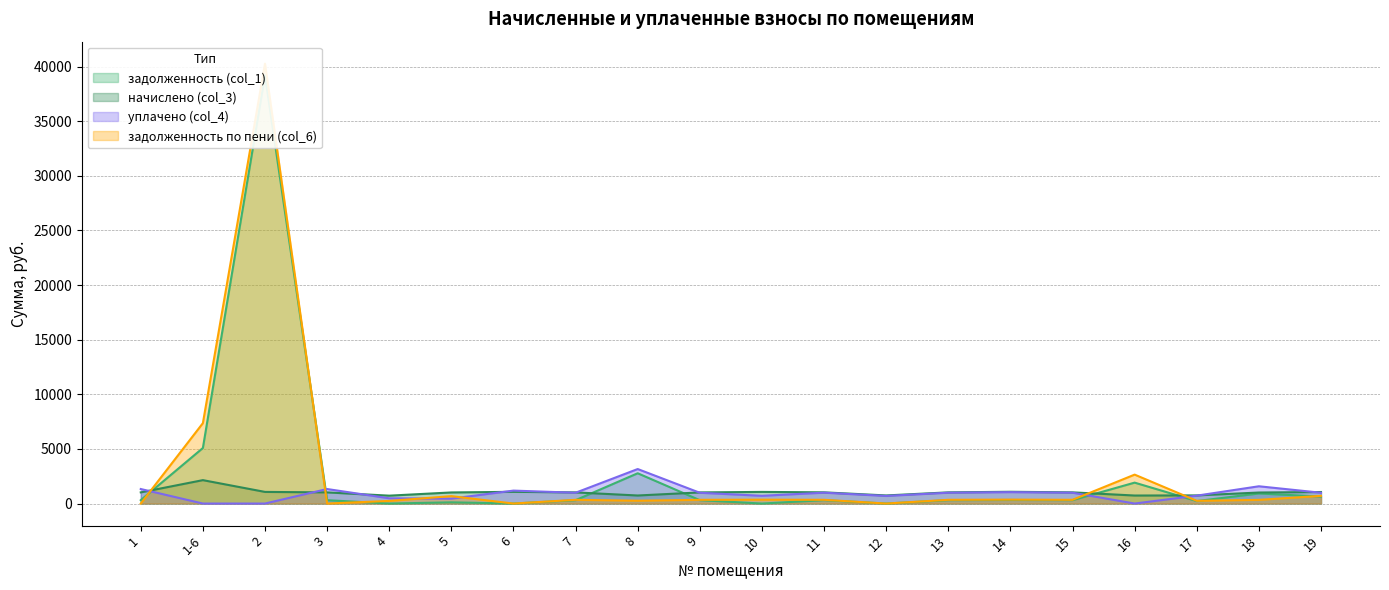

True or false: начислено (col_3) and уплачено (col_4) cross at least once.

True